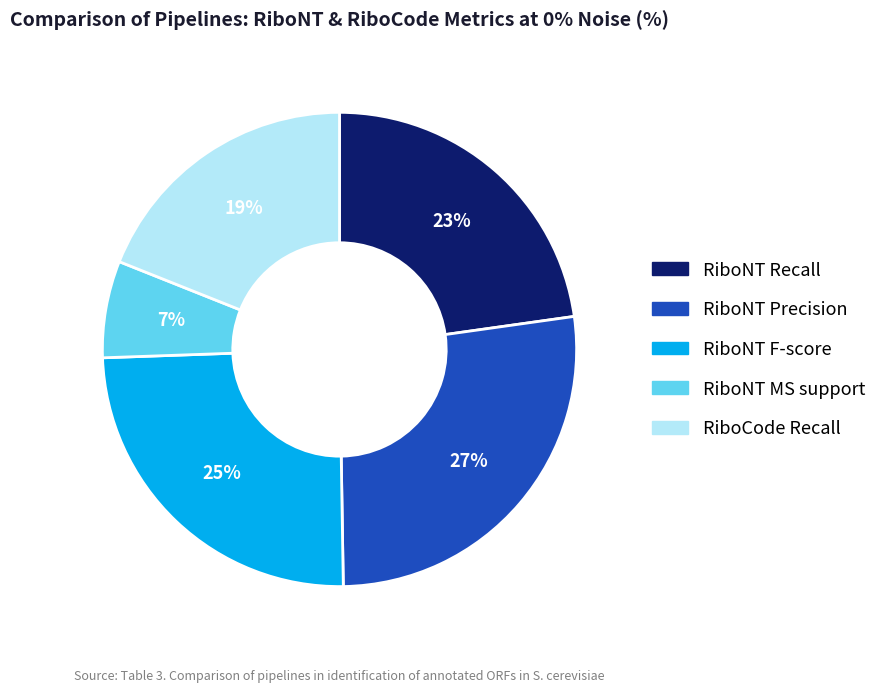

To the nearest percent, what is the combined percentage of RiboCode Recall and RiboNT F-score?

44%